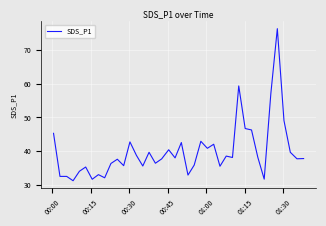

What is the minimum value shown in the chart?

31.3